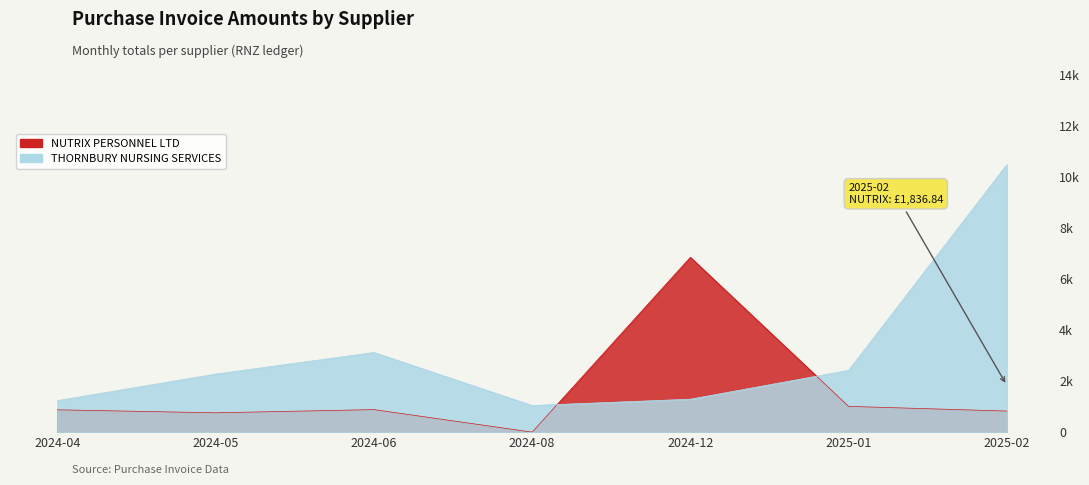

Which series has the largest range (max minus min)?

THORNBURY NURSING SERVICES